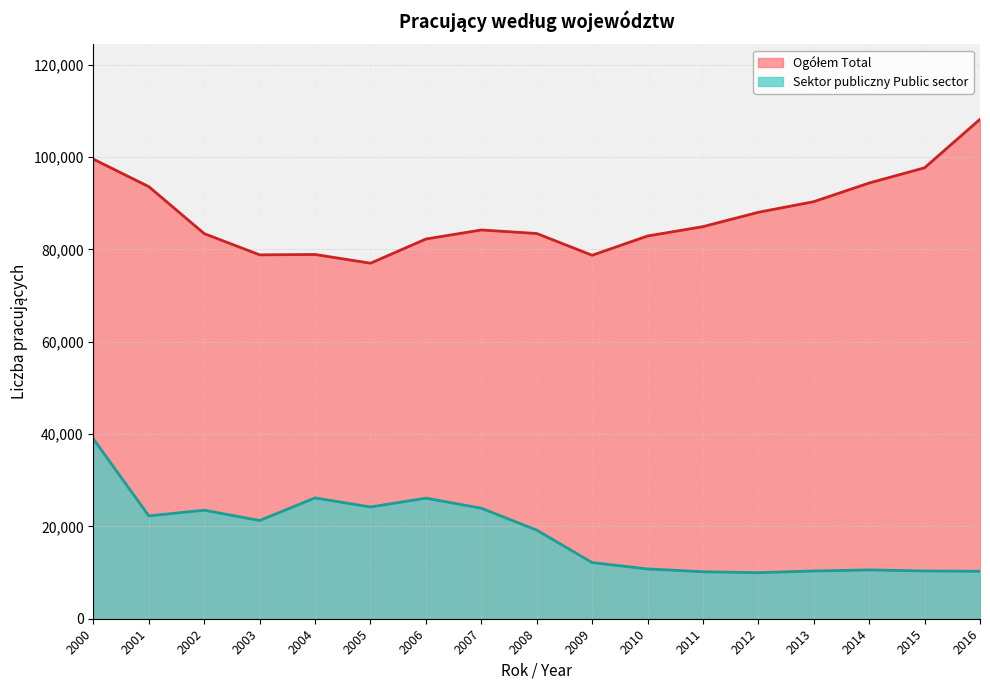

True or false: Sektor publiczny Public sector has more than 1 interior local peaks.

True